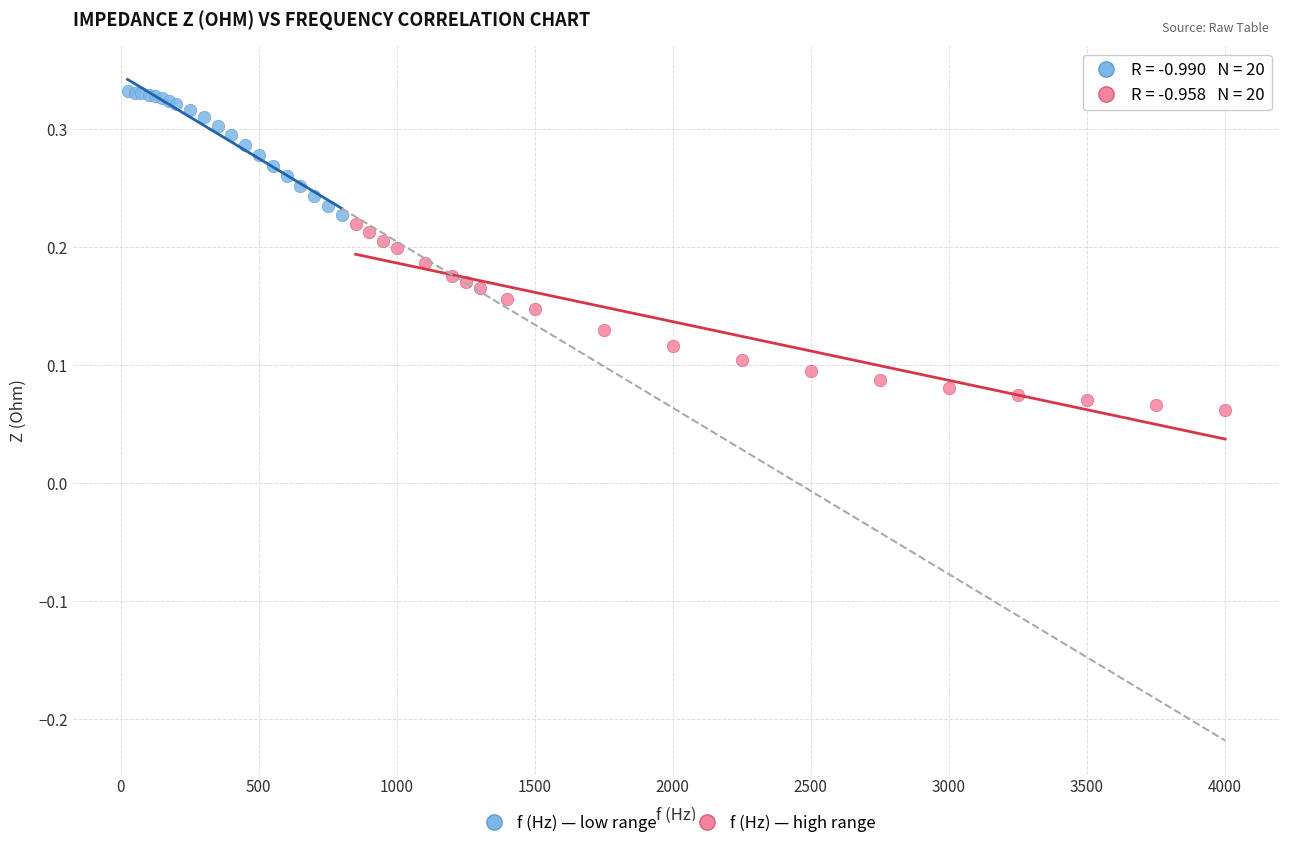

Which series reaches the maximum Y coordinate?

f (Hz) — low range